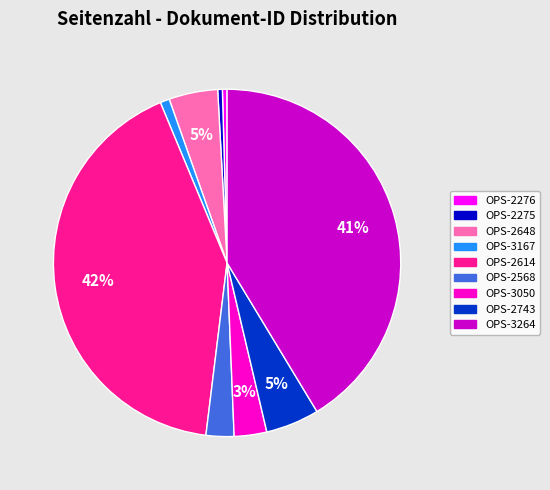

Is there any slice that represents more than half of the pie?

No